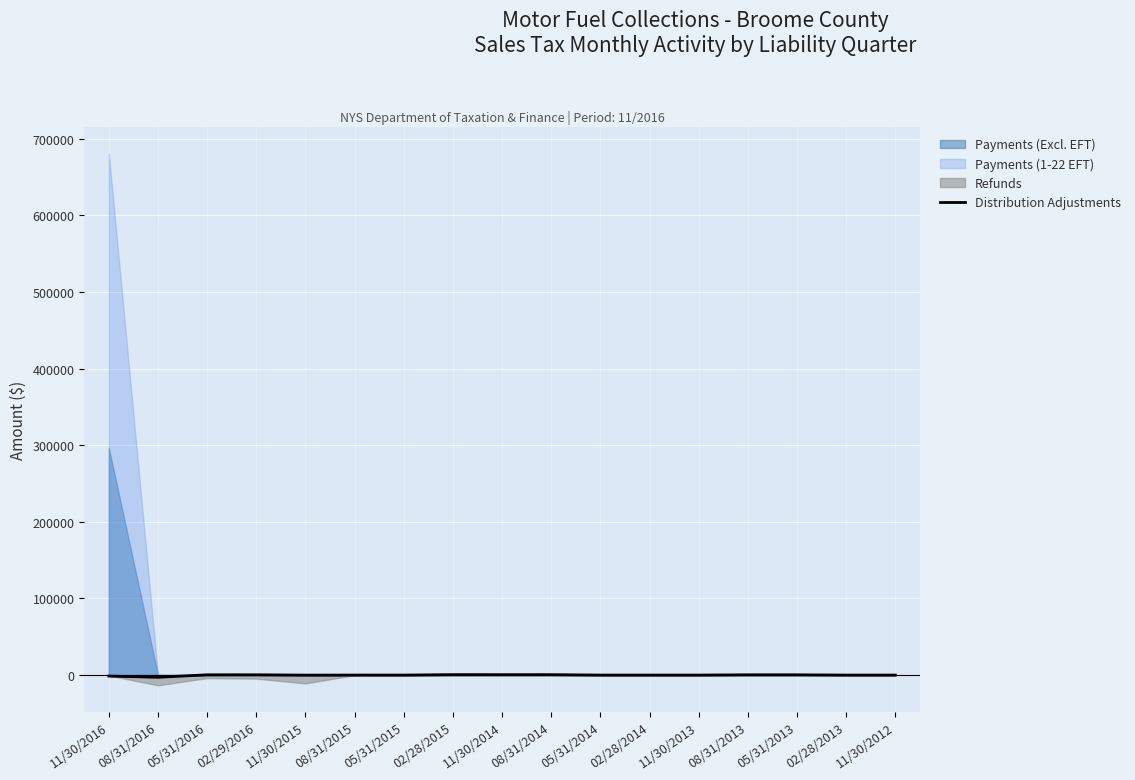

What is the value of the 6th point from the left?

23.5